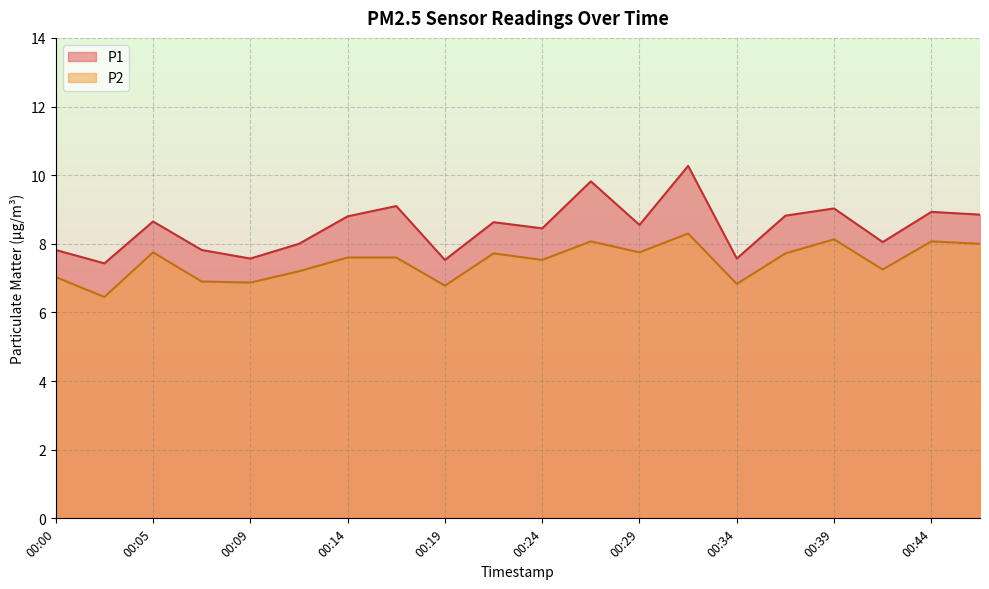

The value of P1 at 00:44 is 14.7. True or false?

False